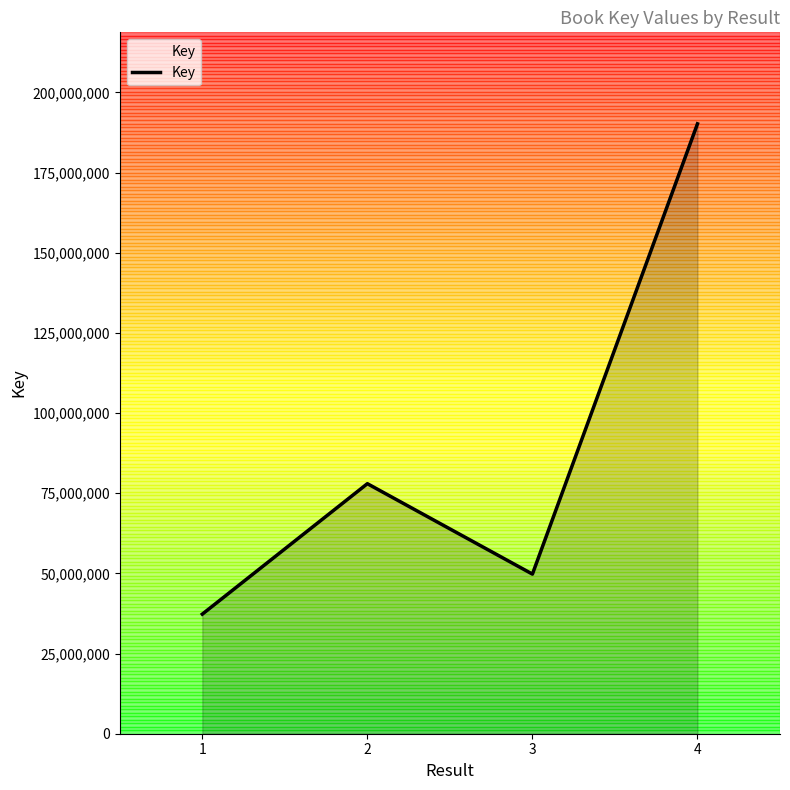

How many interior local valleys (lower than both neighbors) does the data have?

1